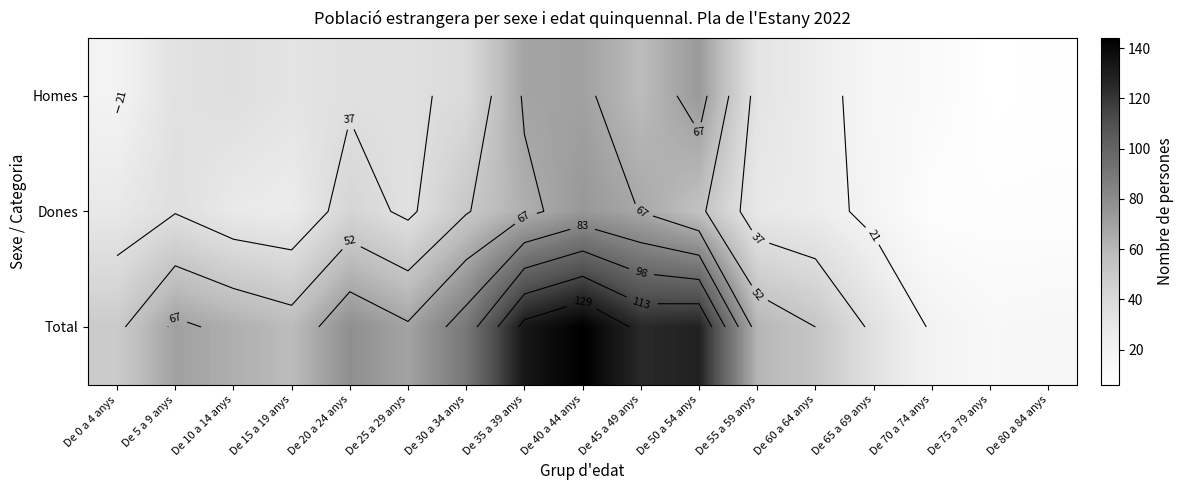

How many data points does each series have?

17